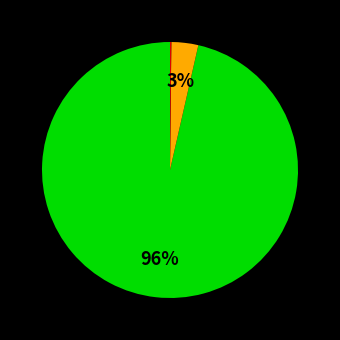

Is there a majority slice in this chart?

Yes